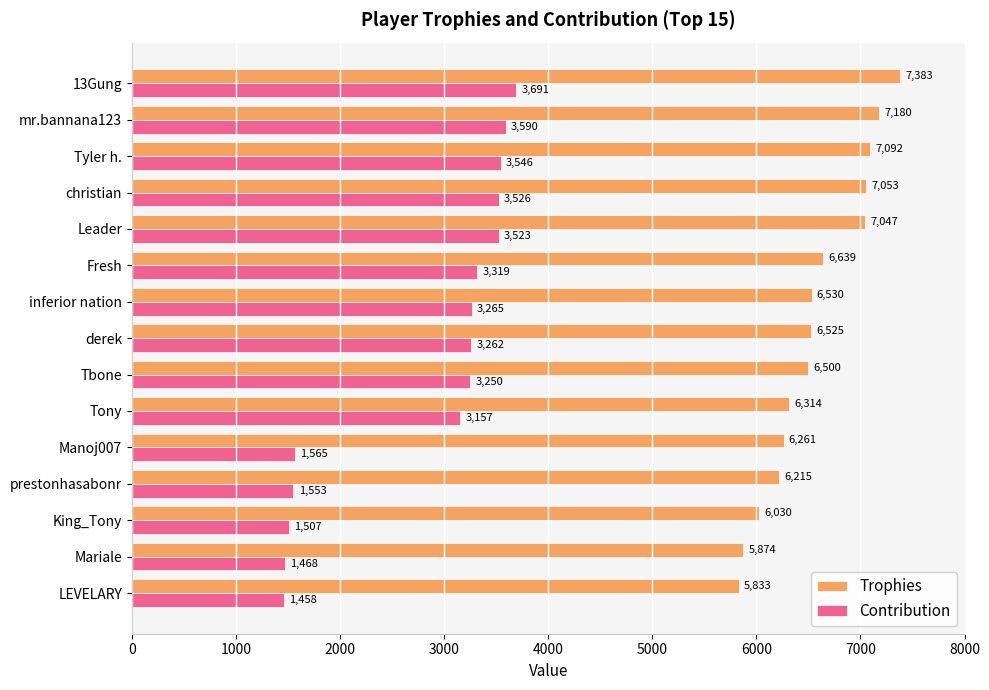

The value of Trophies at Fresh is 6639. True or false?

True